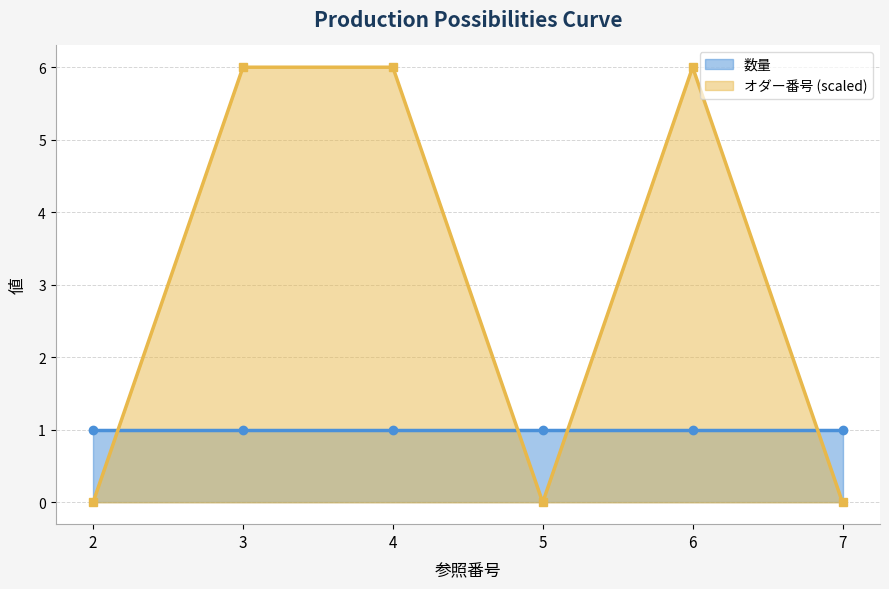

How many positive values are there?

3